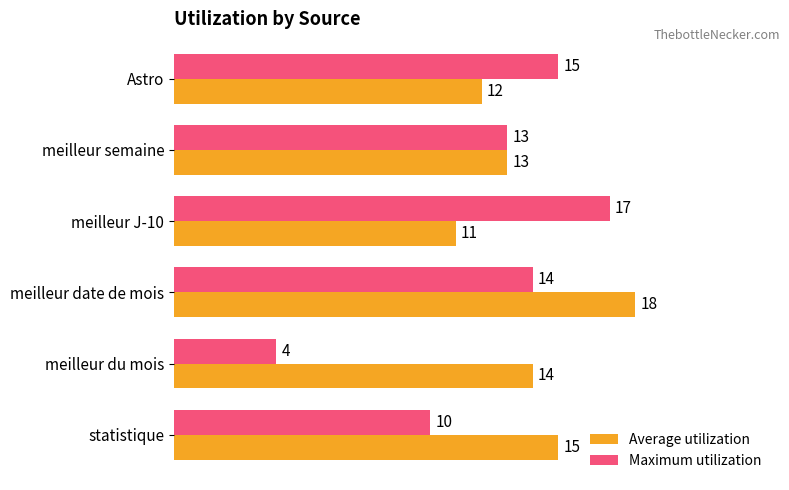

What value does the Average utilization series have at Astro?

12